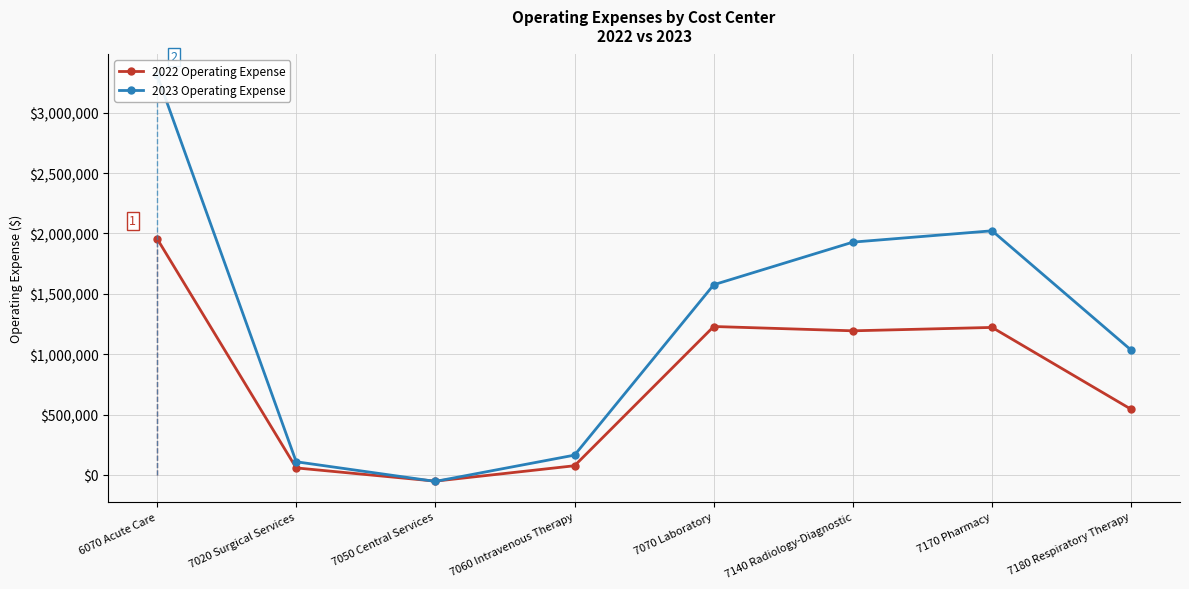

What position from the left is 6070 Acute Care?

1